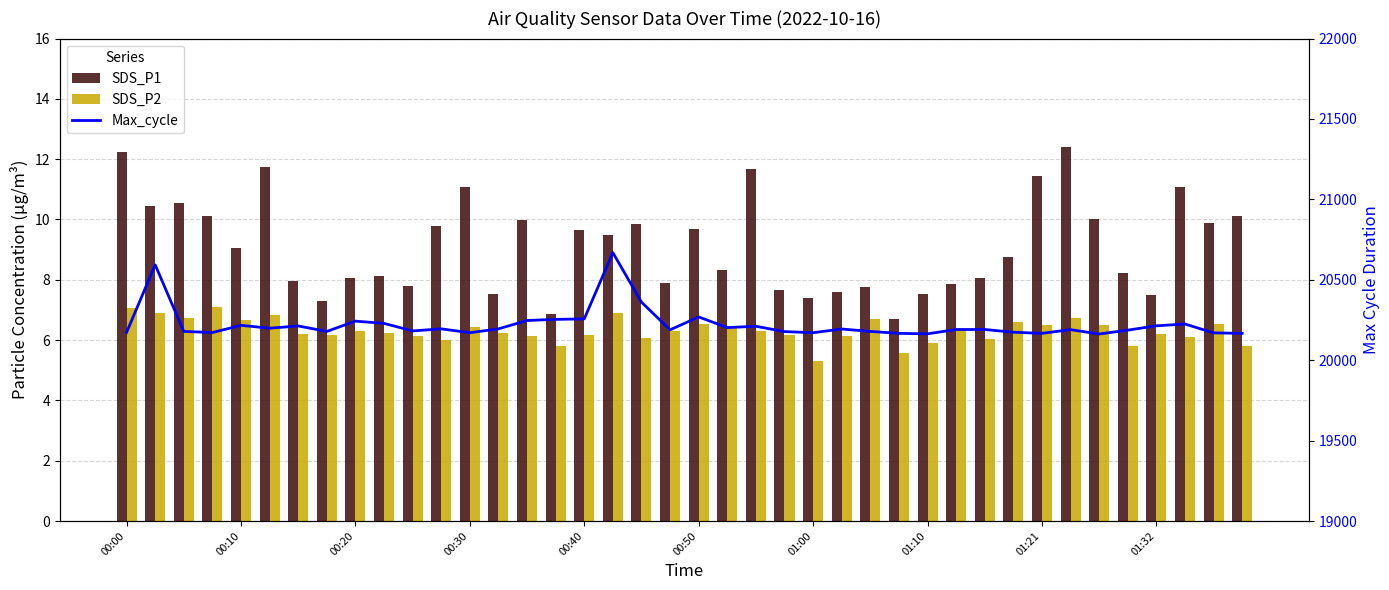

Is it true that Max_cycle equals 11244.3 at 26?

False